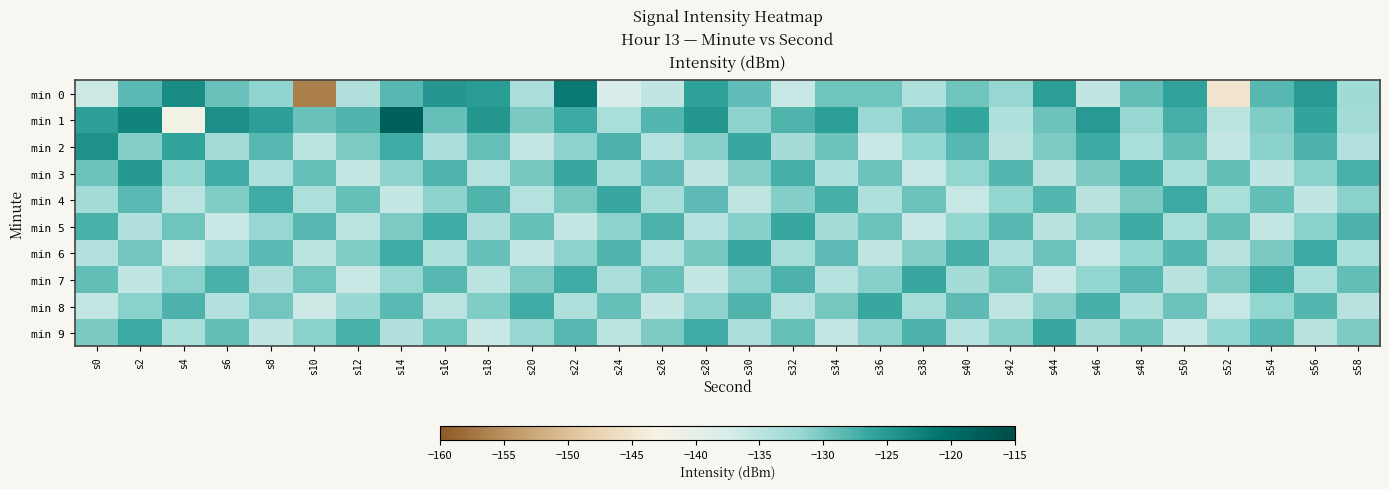

How many distinct data groups are displayed?

10